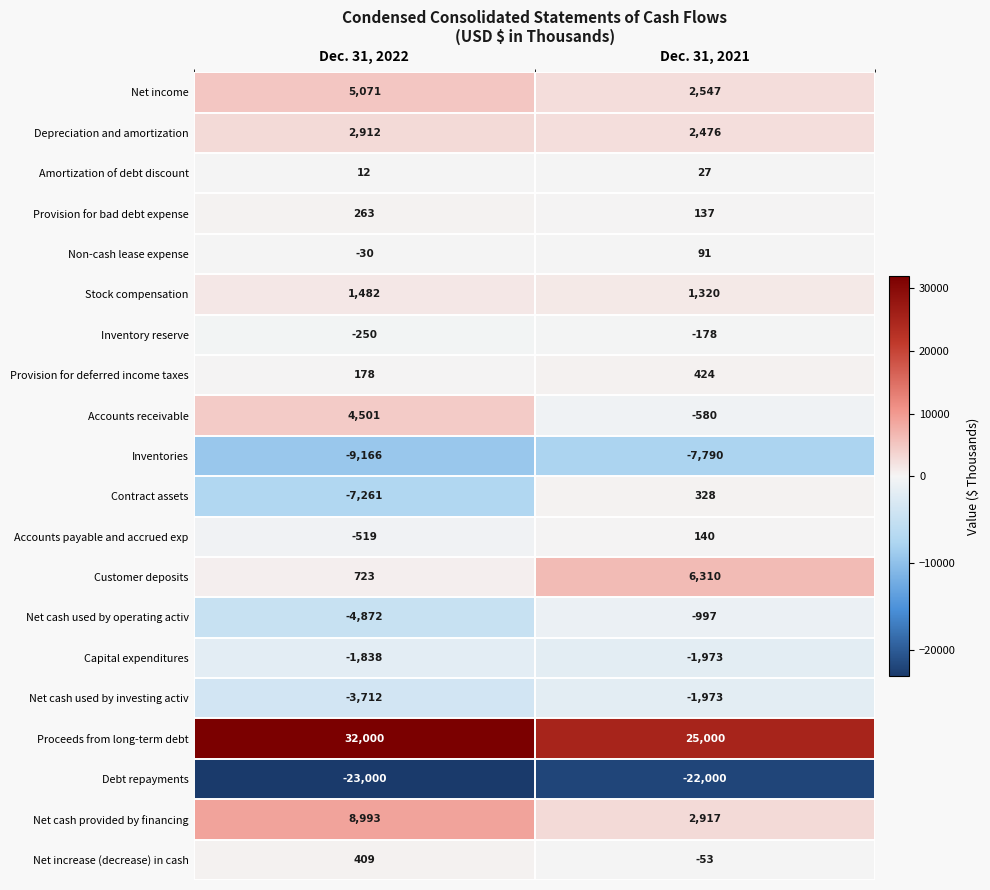

What is the average value of the Amortization of debt discount series?

20